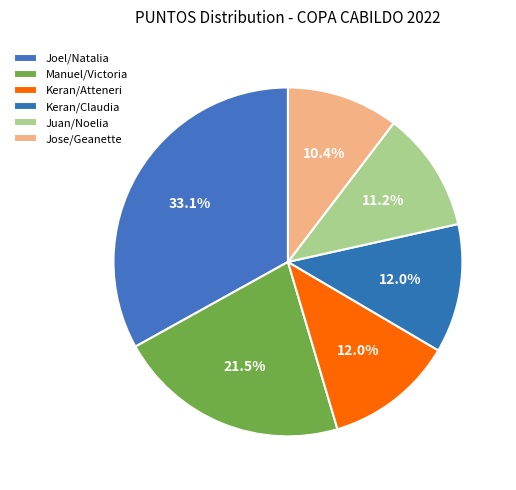

How many segments does this pie chart have?

6